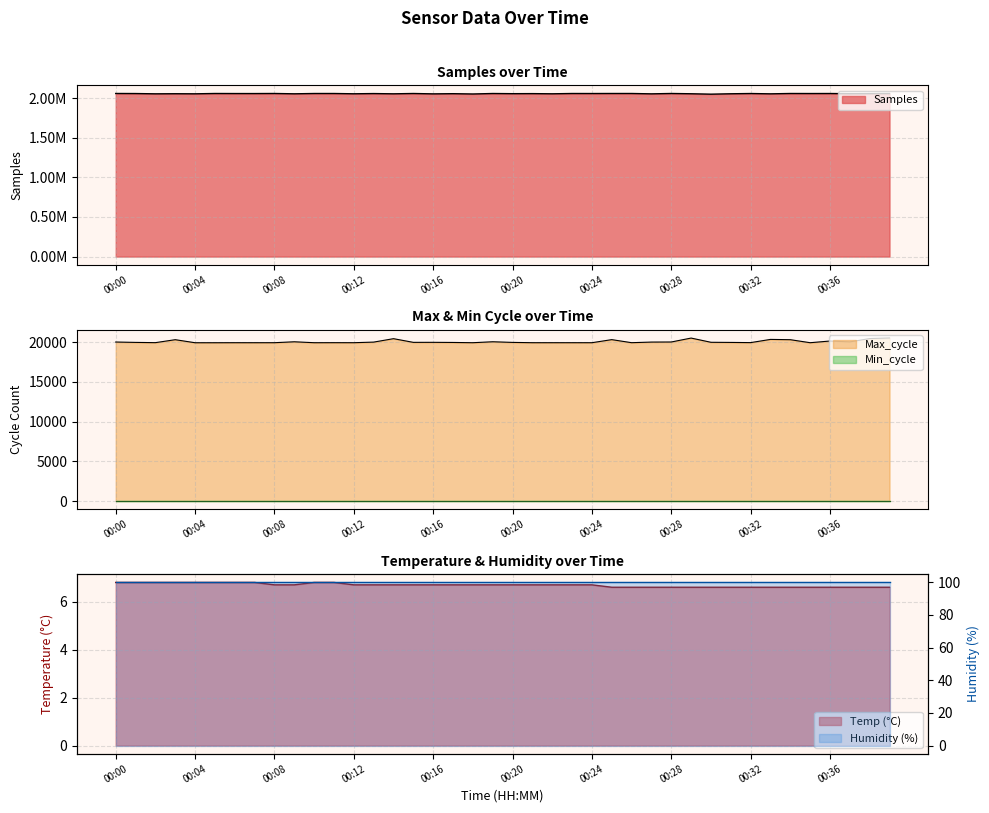

Is it true that Temp equals 10.6 at 00:31?

False